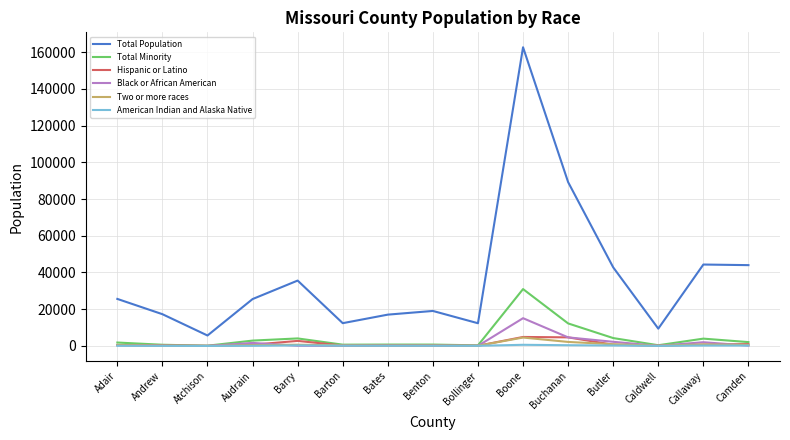

Count the number of categories in the chart.

15